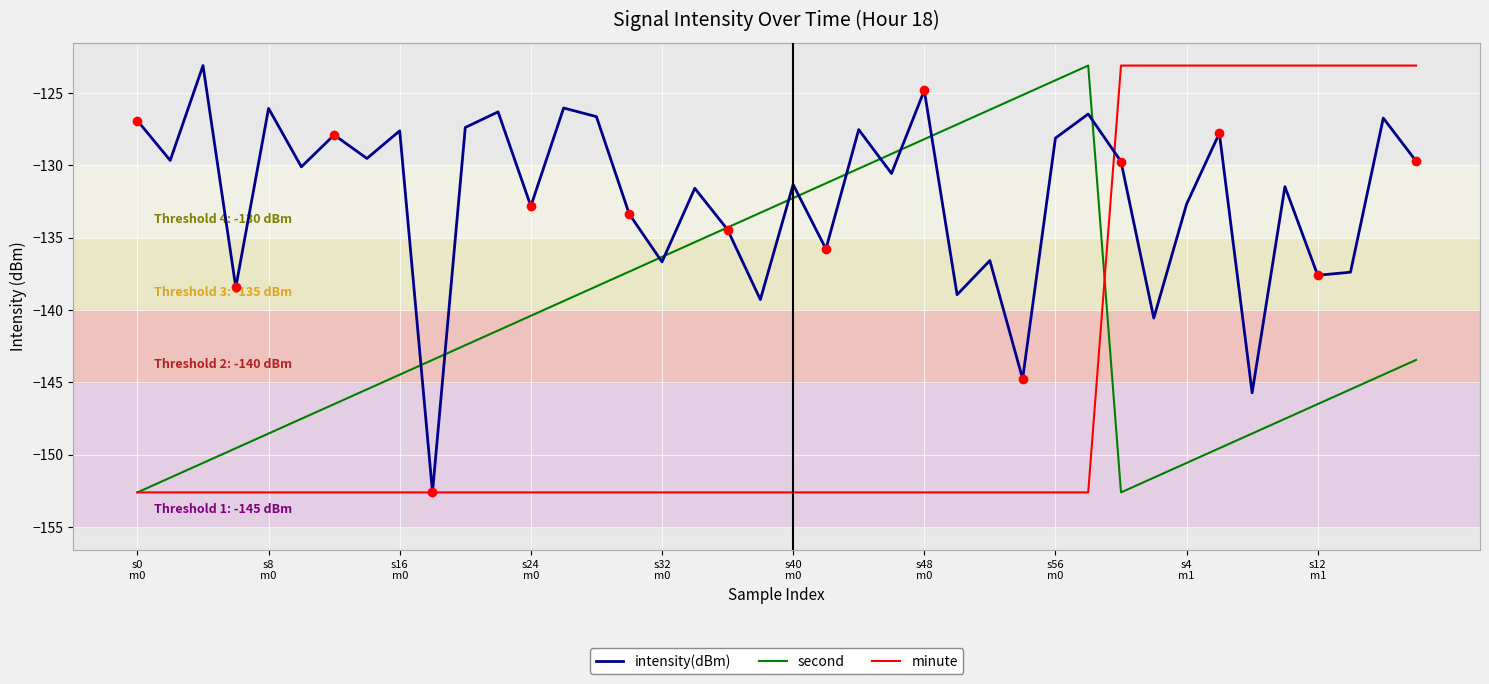

At which category does second reach its first local peak?

29